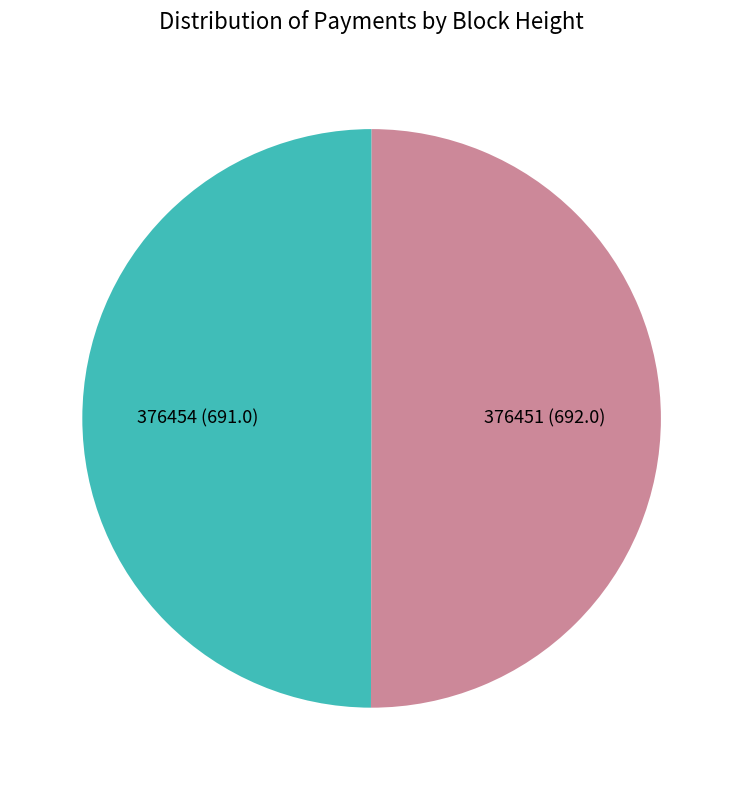

Combined, do 376451 and 376454 account for over 50%?

Yes